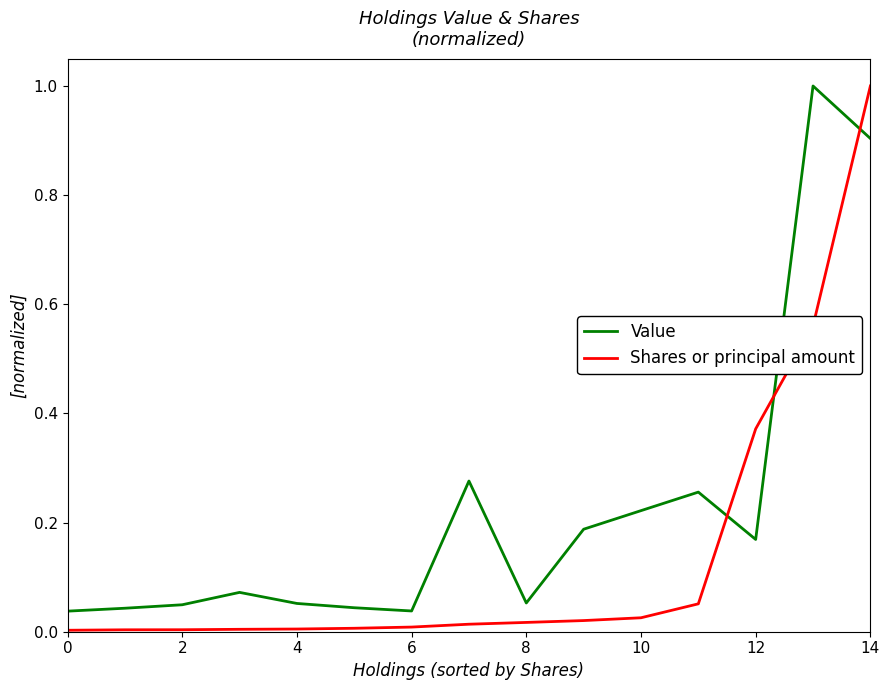

What is the greatest value displayed?

1.0